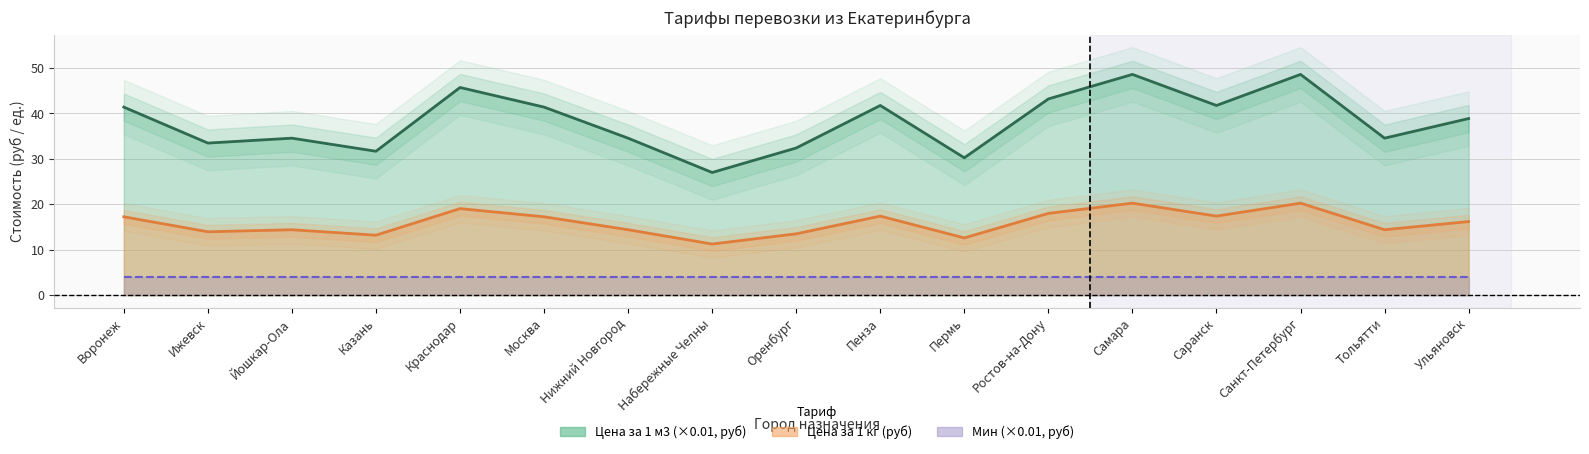

Count the number of data series in this chart.

2